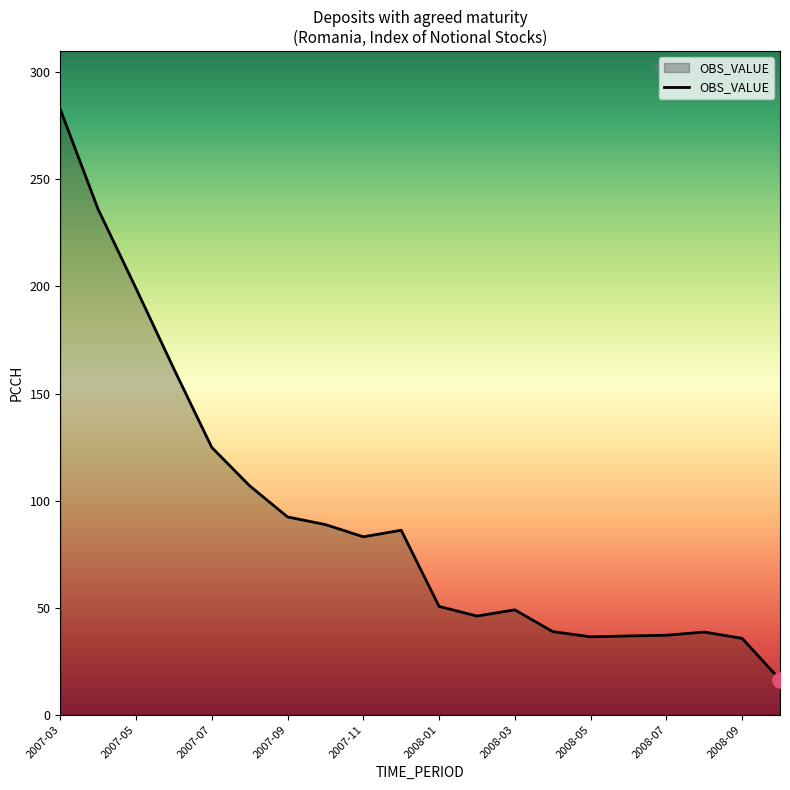

What is the minimum value shown in the chart?

16.4